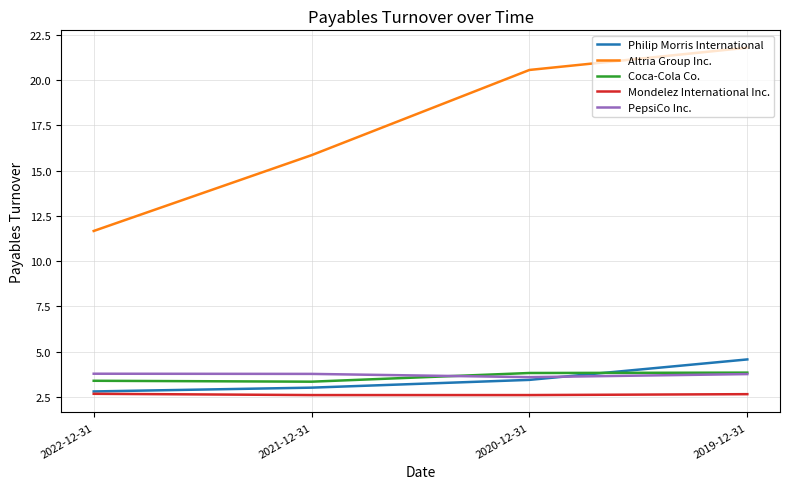

In Coca-Cola Co., how many points are lower than both neighbors (excluding endpoints)?

1